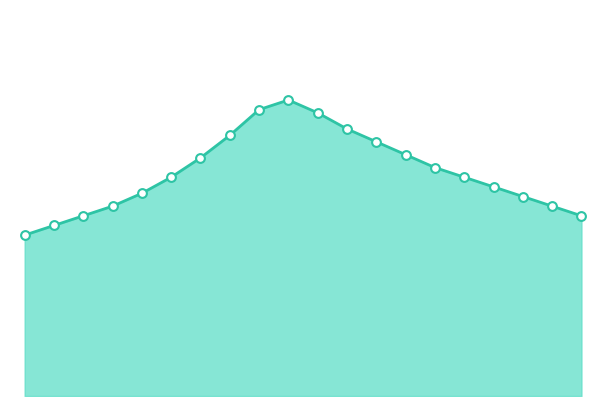

Does the chart have visible grid lines?

No